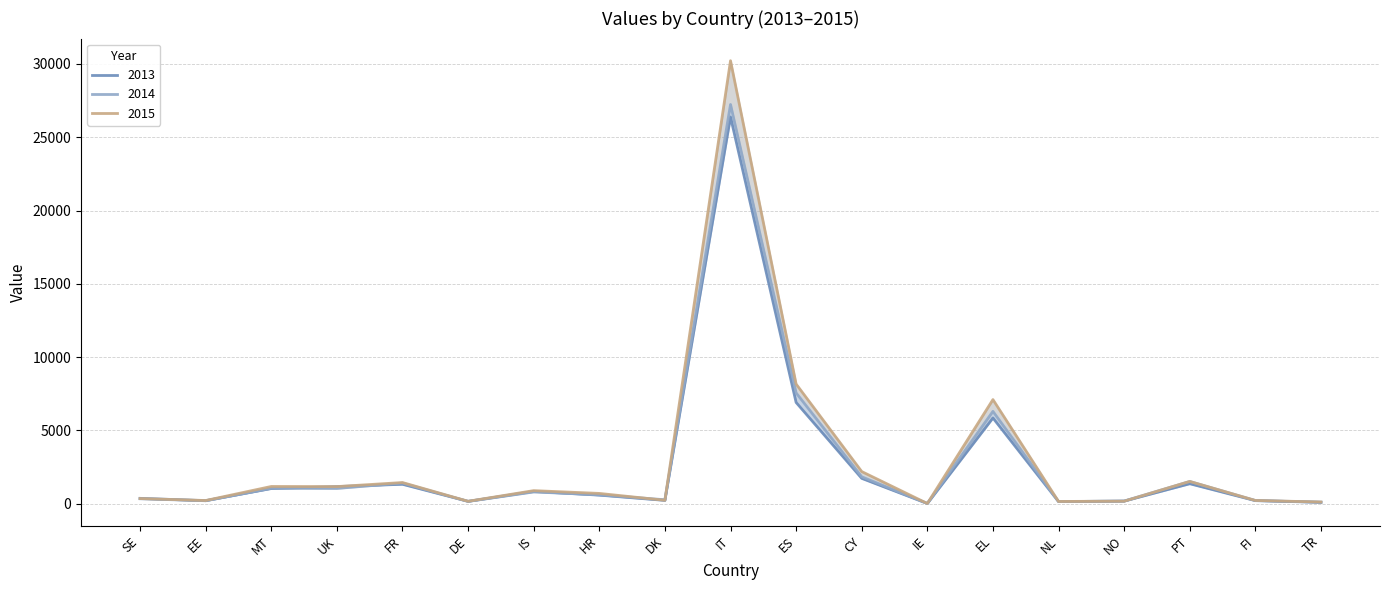

After their last crossing, which series has the higher values: 2015 or 2013?

2015